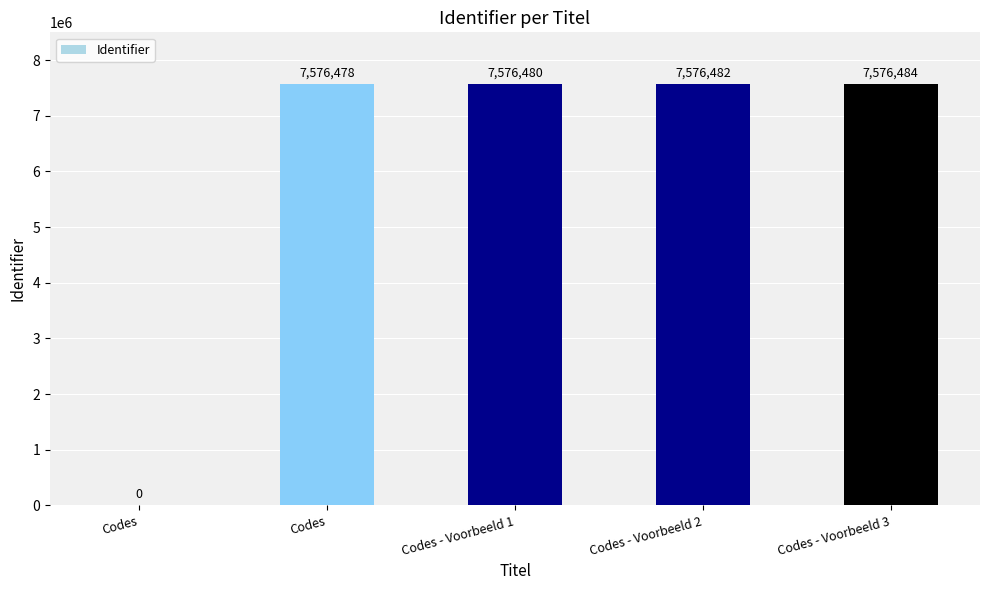

How many values are above zero?

4